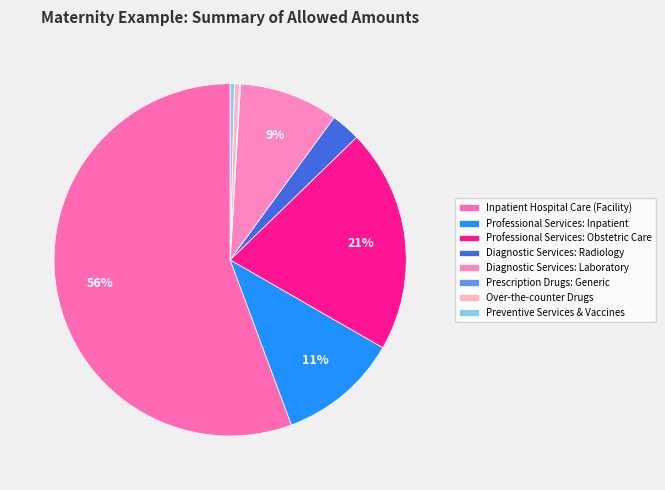

Approximately how many times larger is the value at Diagnostic Services: Radiology compared to Diagnostic Services: Laboratory?

0.3